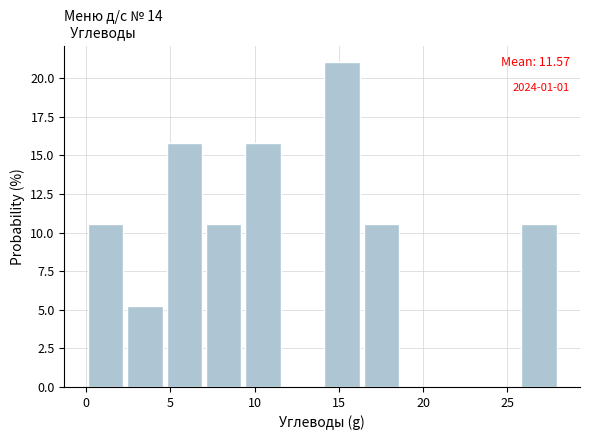

Which range on the x-axis has the tallest bar?

14.0 to 16.5